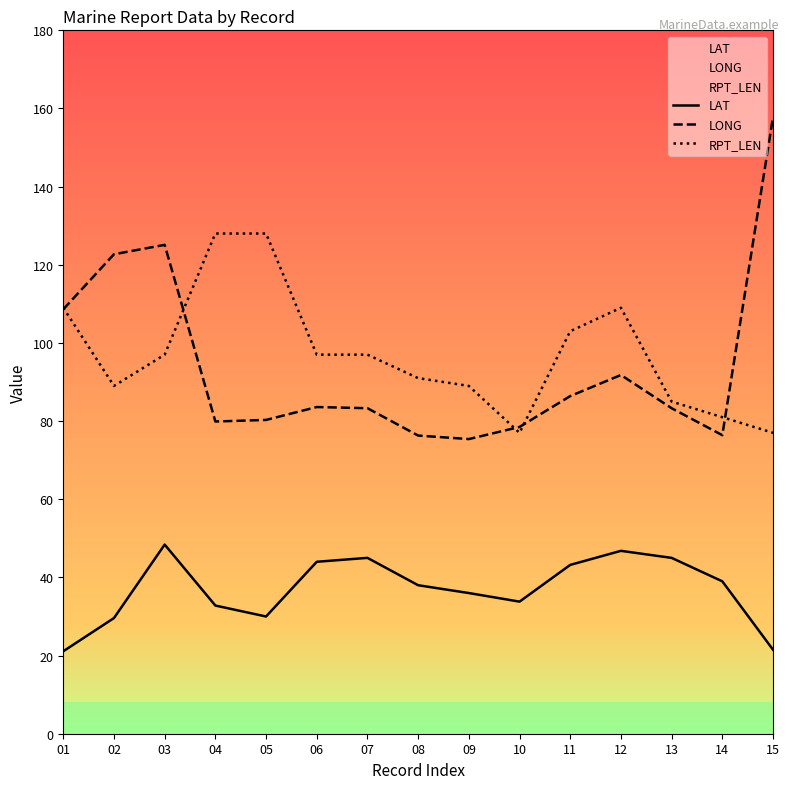

Which label corresponds to the smallest value in the chart?

01